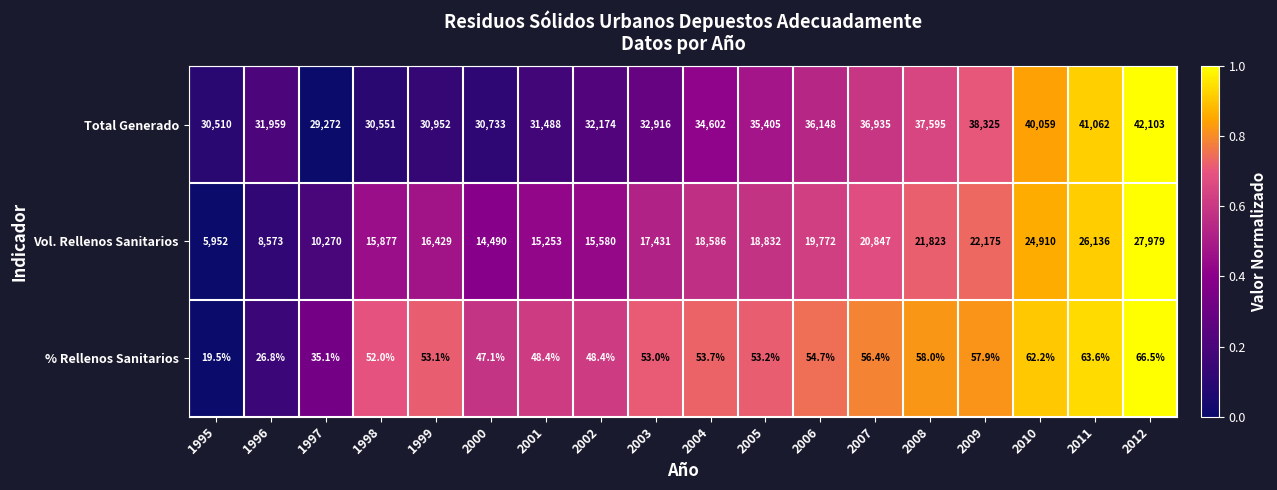

Between 1998 and 2012, which series saw the biggest shift?

Vol. Rellenos Sanitarios